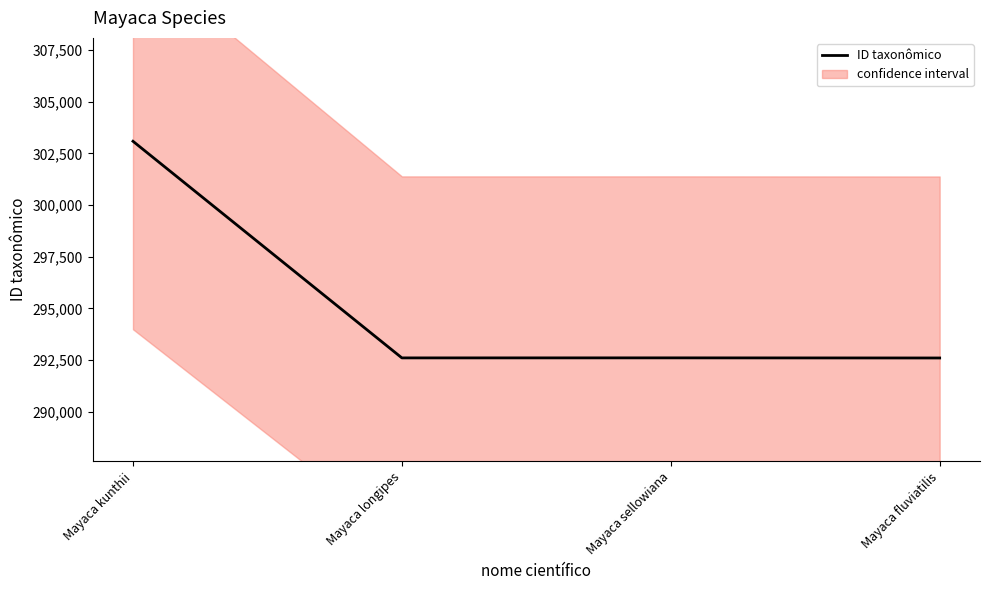

Count the number of values greater than 292608.

1